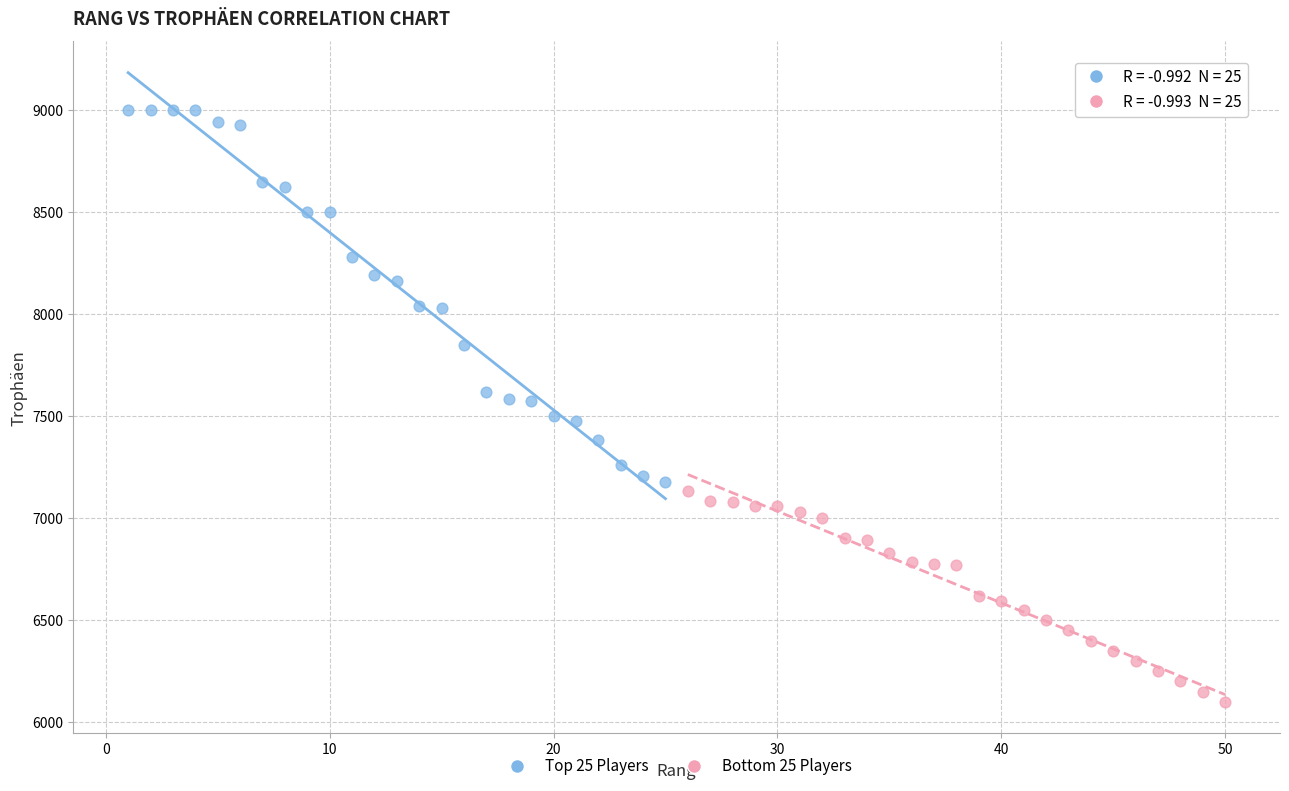

Which series reaches the minimum Y coordinate?

Bottom 25 Players